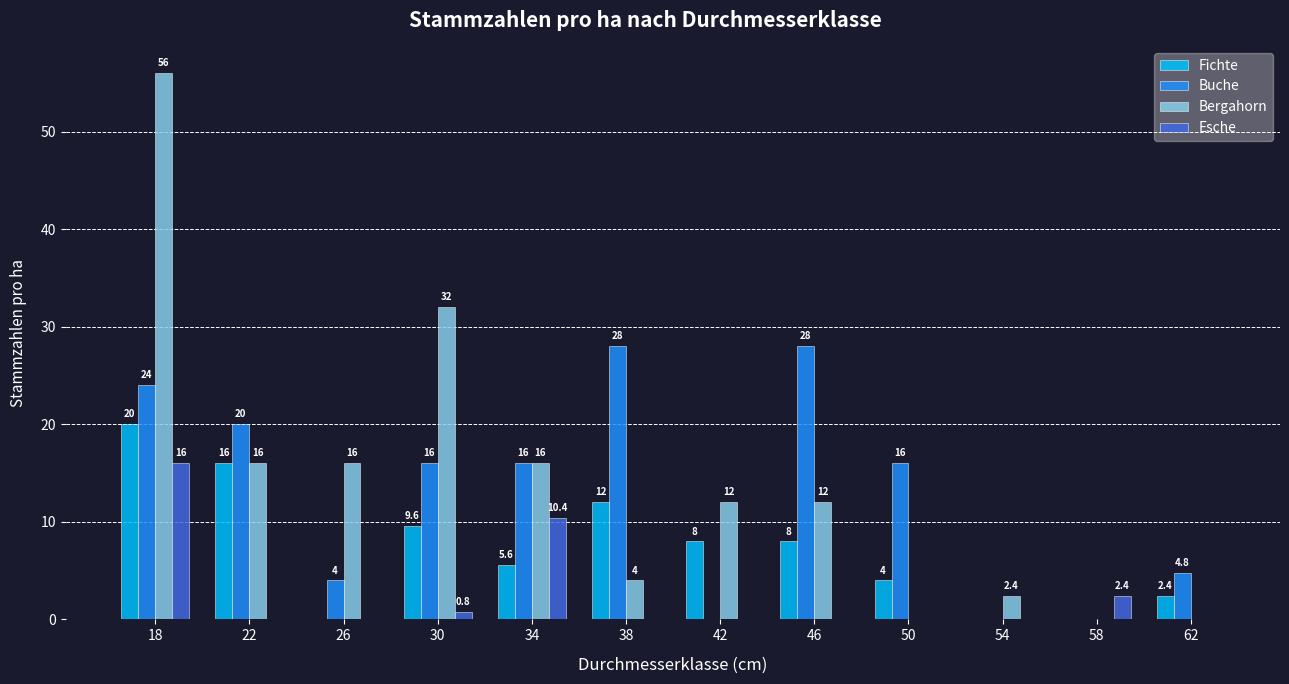

True or false: Fichte has a value of 6.8 at 50.

False